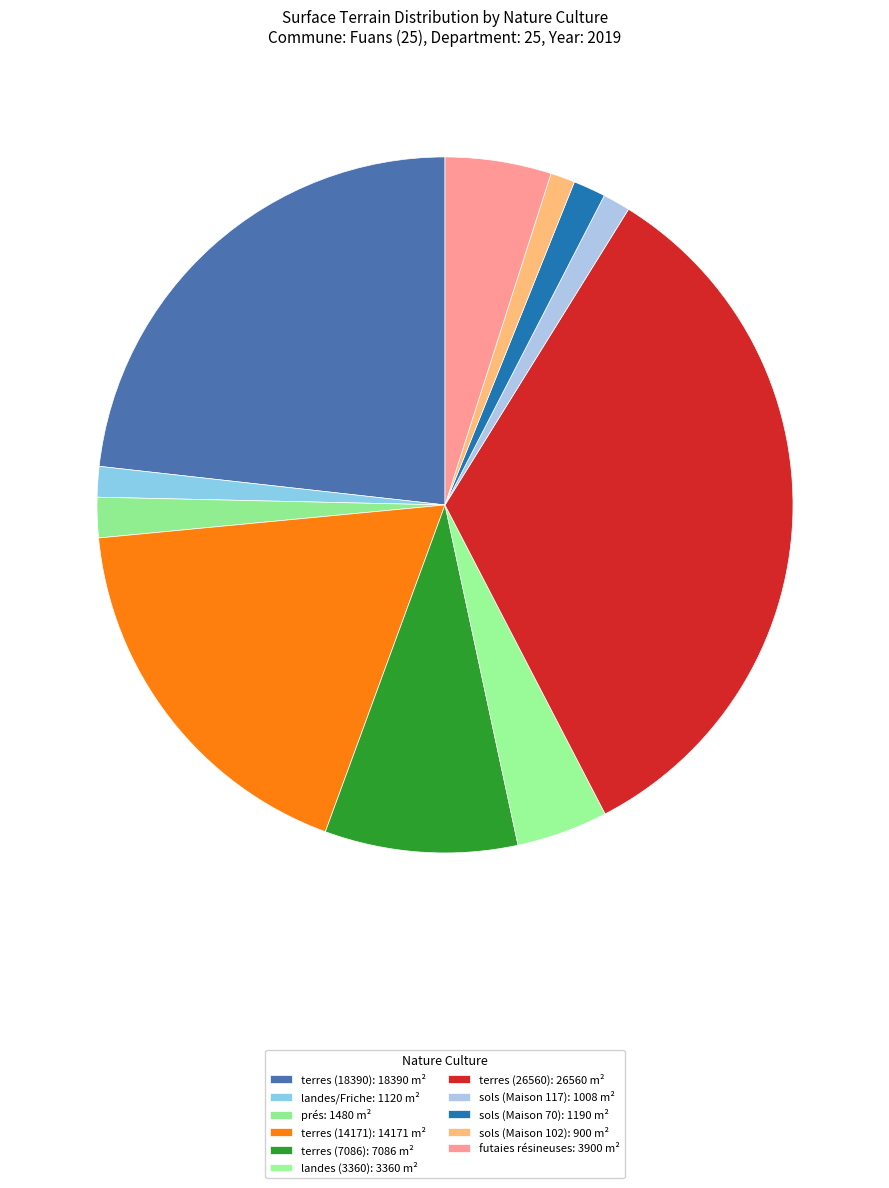

How many segments does this pie chart have?

11